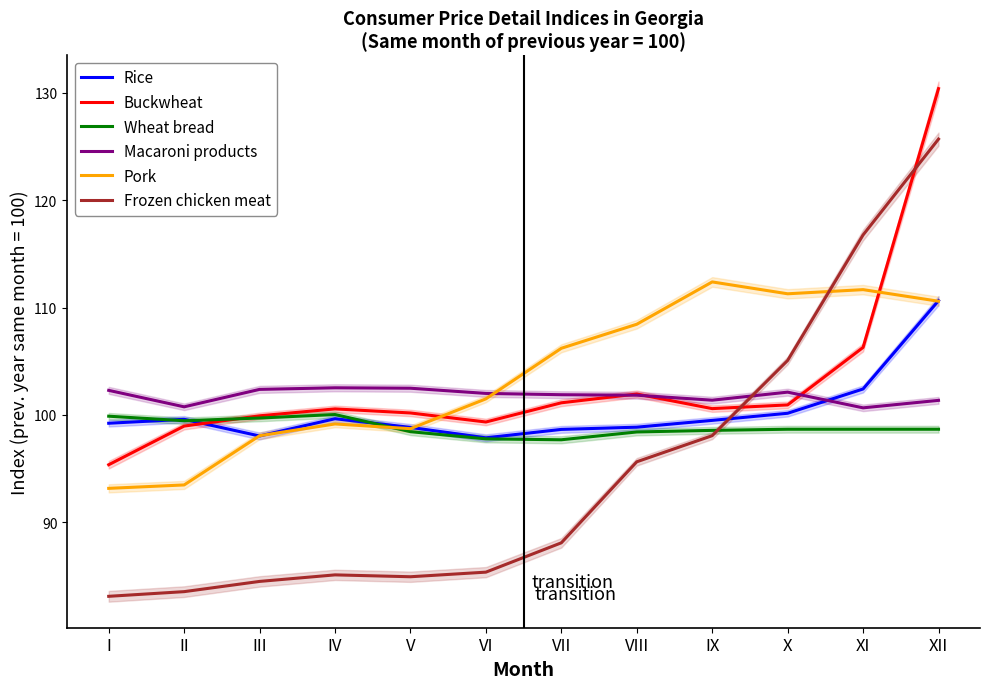

What is the value of the Frozen chicken meat point at the 11th from the left?

116.8